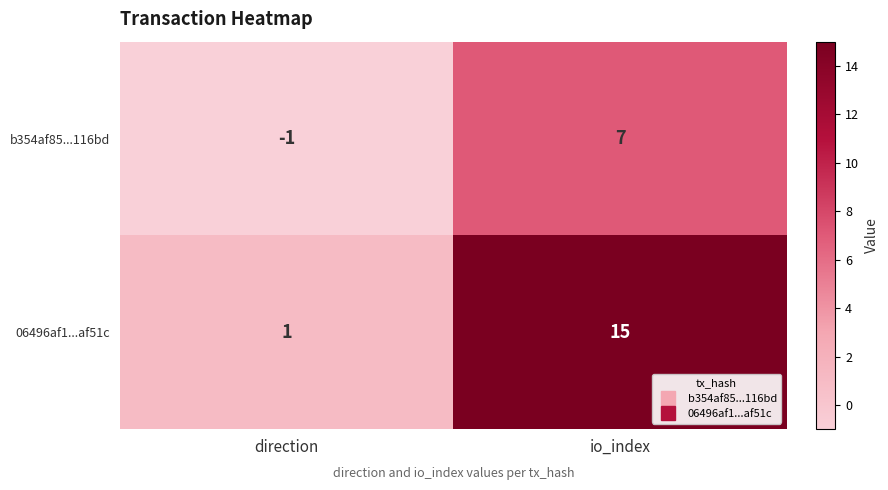

What is the sum of all b354af85...116bd values?

6